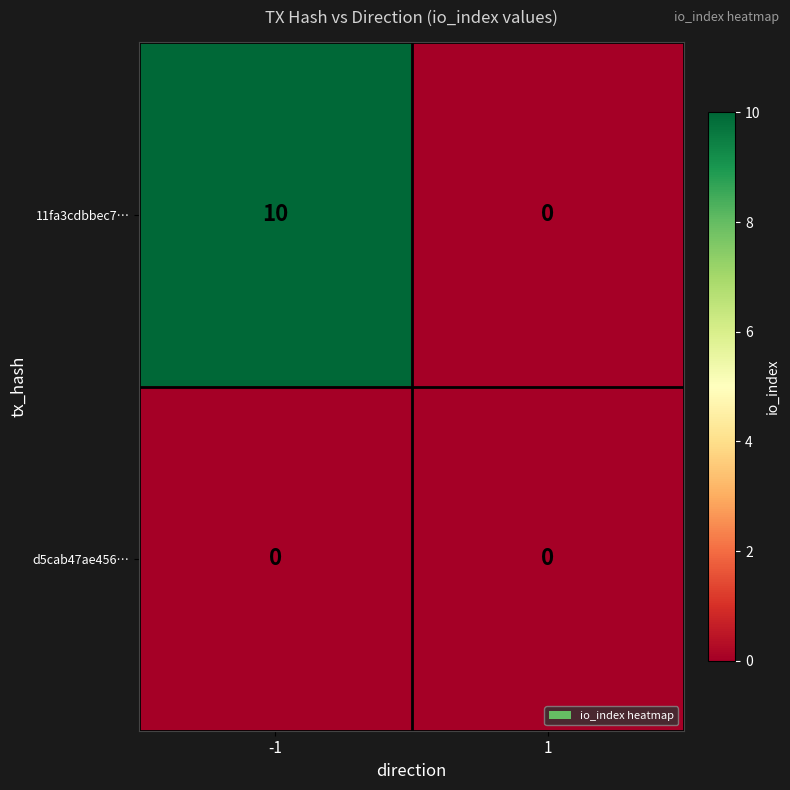

Reading left to right, list all the values displayed in this chart.

11fa3cdbbec7…: 10	0
d5cab47ae456…: 0	0